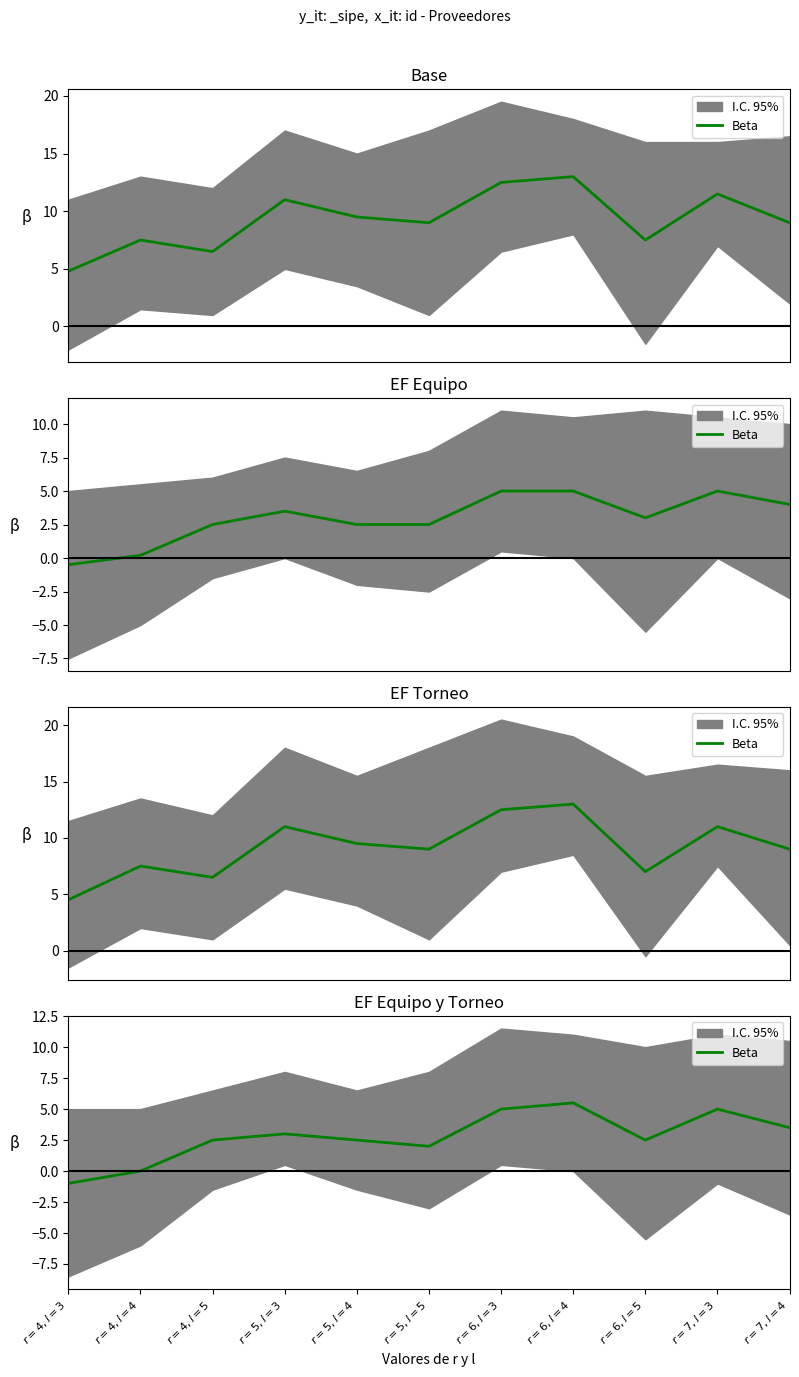

Does the chart display data point markers on the line(s)?

No